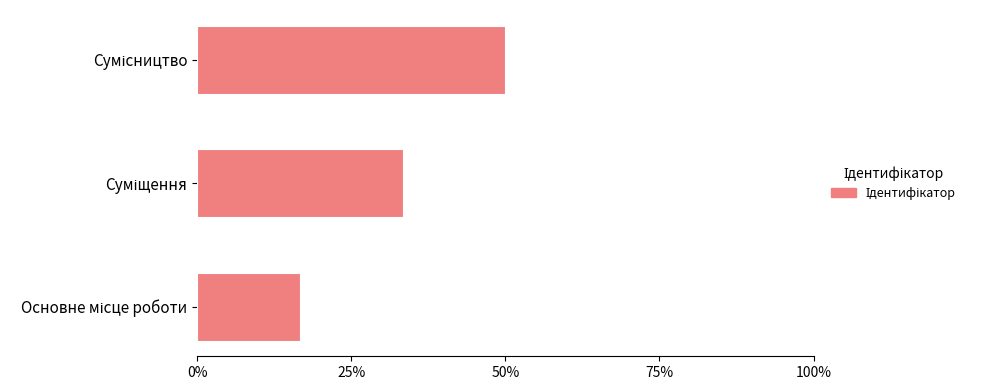

What is the maximum value shown in the chart?

50.0